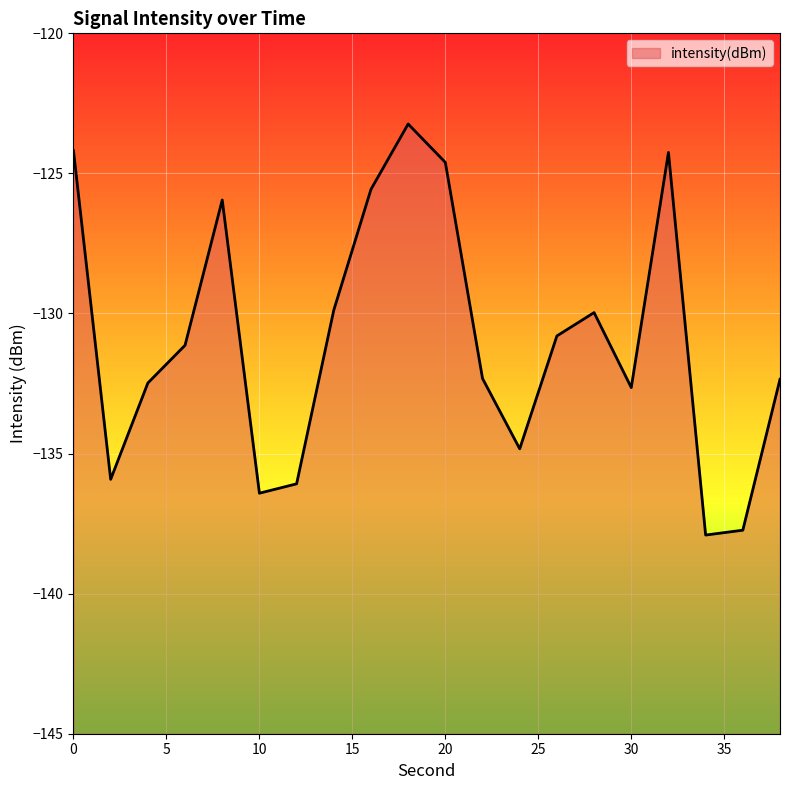

Does the chart display data point markers on the line(s)?

No